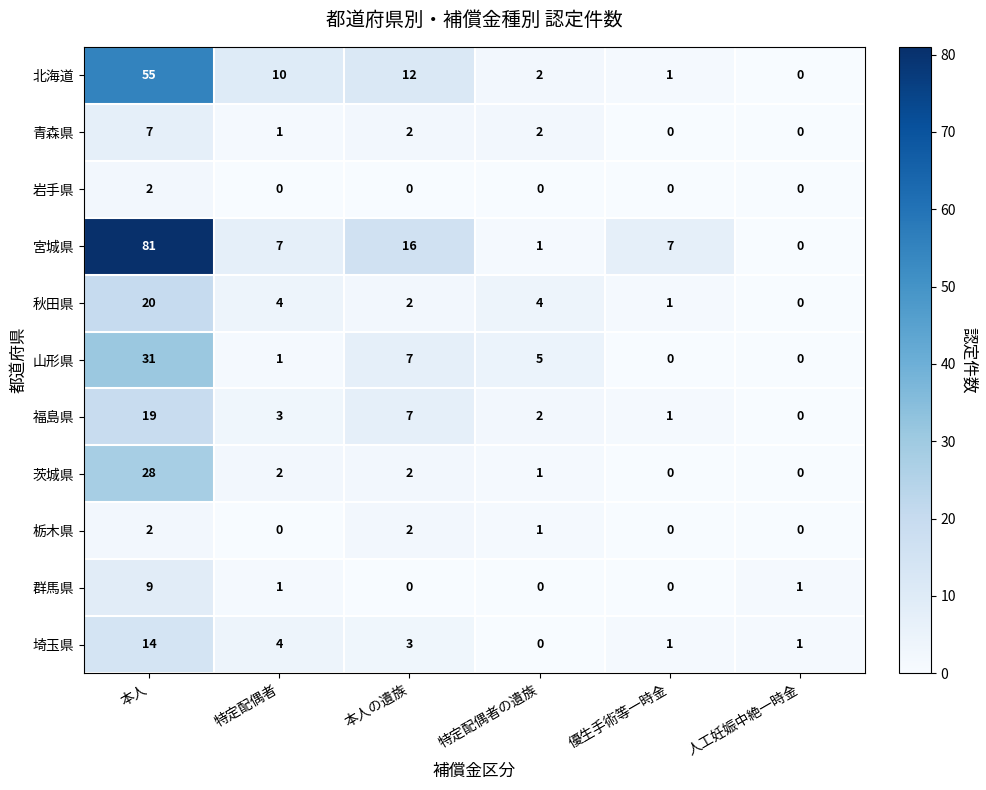

Is it true that 群馬県 equals 1 at 人工妊娠中絶一時金?

True